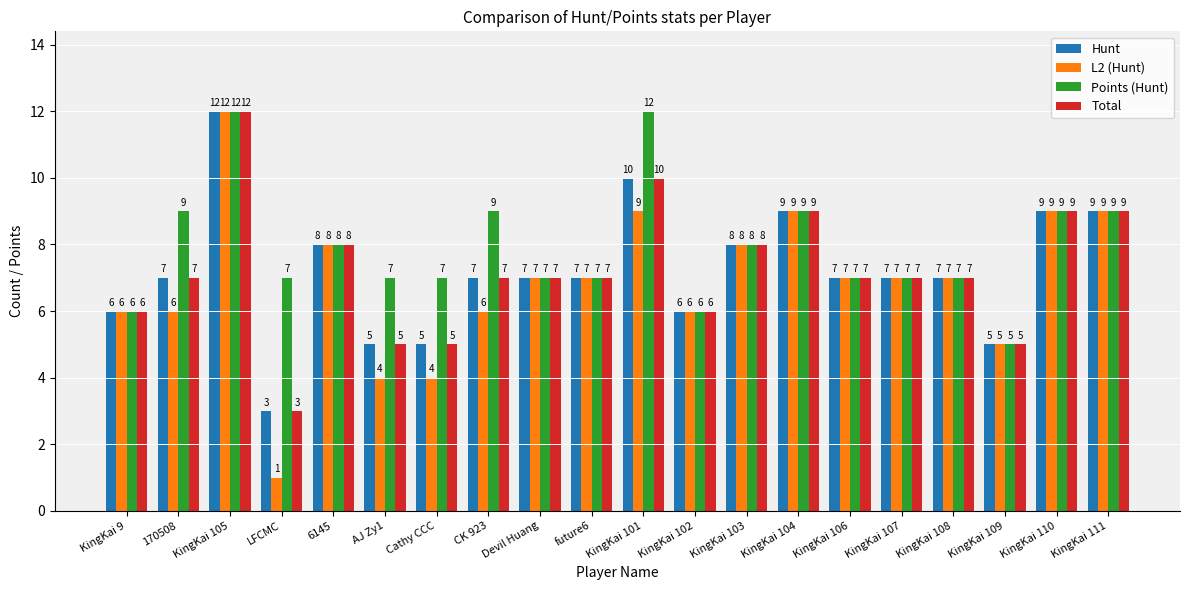

At how many categories does at least one series exceed 11?

2